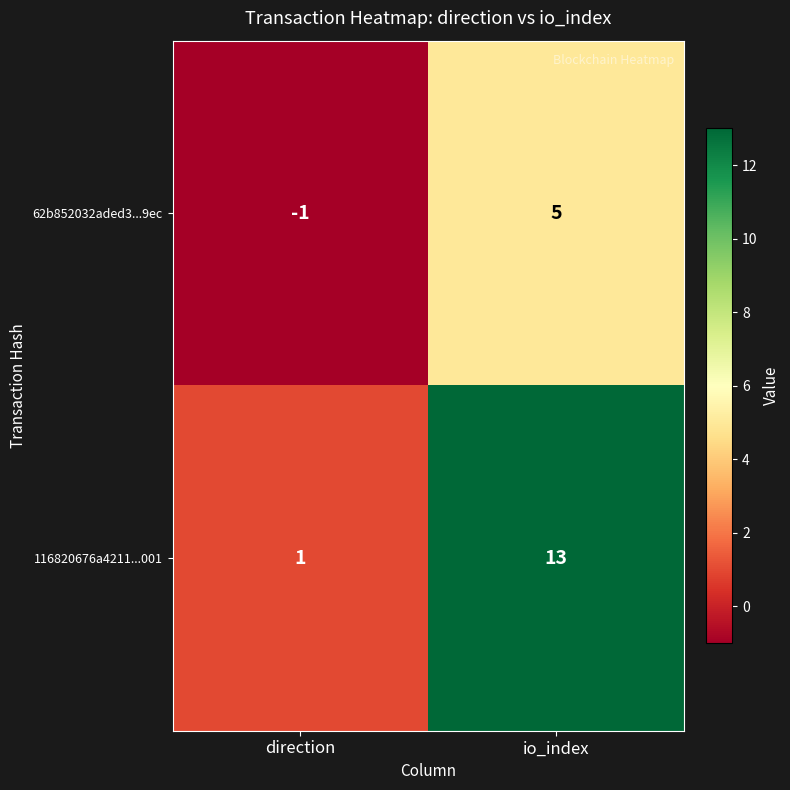

Which category has the lowest value in the 62b852032aded3...9ec series?

direction